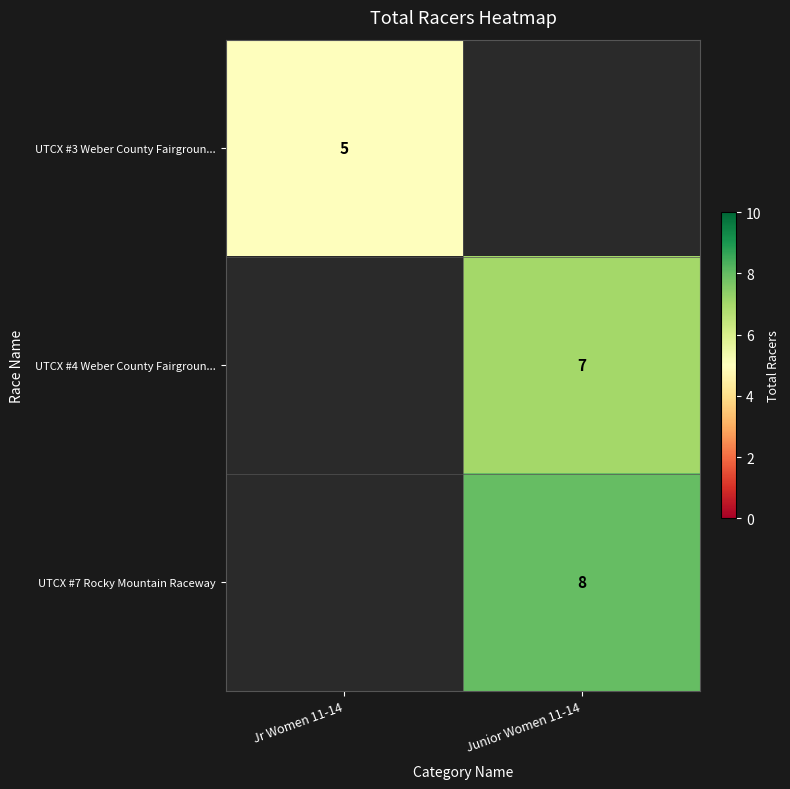

Is it true that UTCX #7 Rocky Mountain Raceway equals 8 at Junior Women 11-14?

True